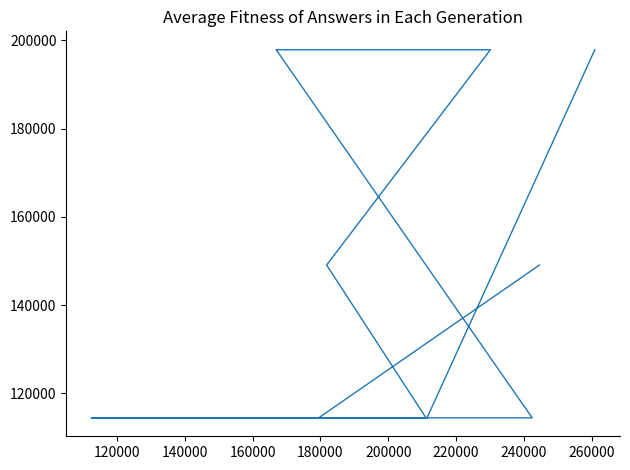

How many values are between 114479 and 197836?

16